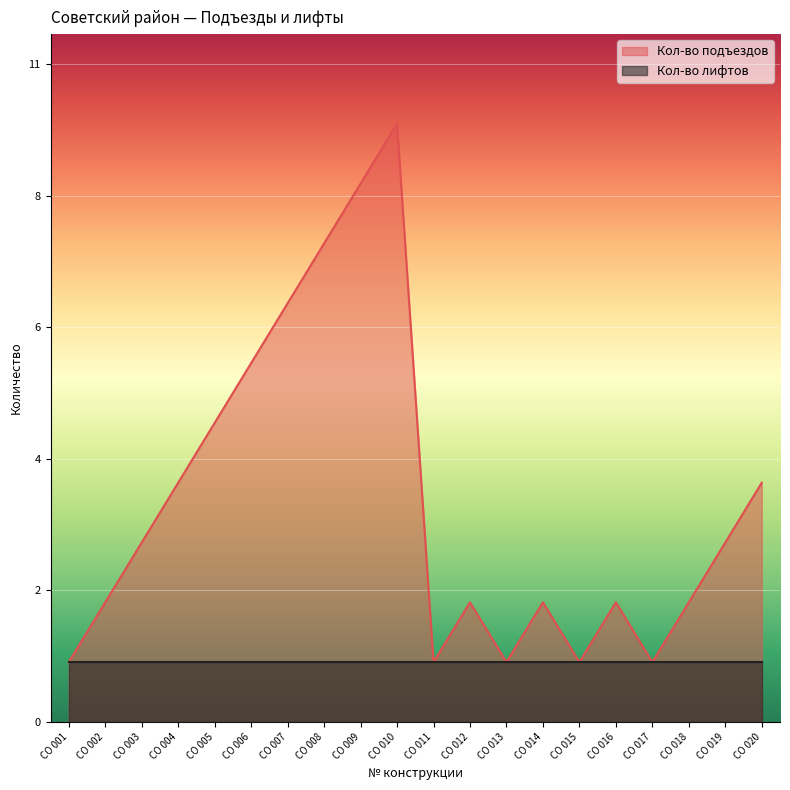

At which category does the chart reach its peak across all series?

СО 010